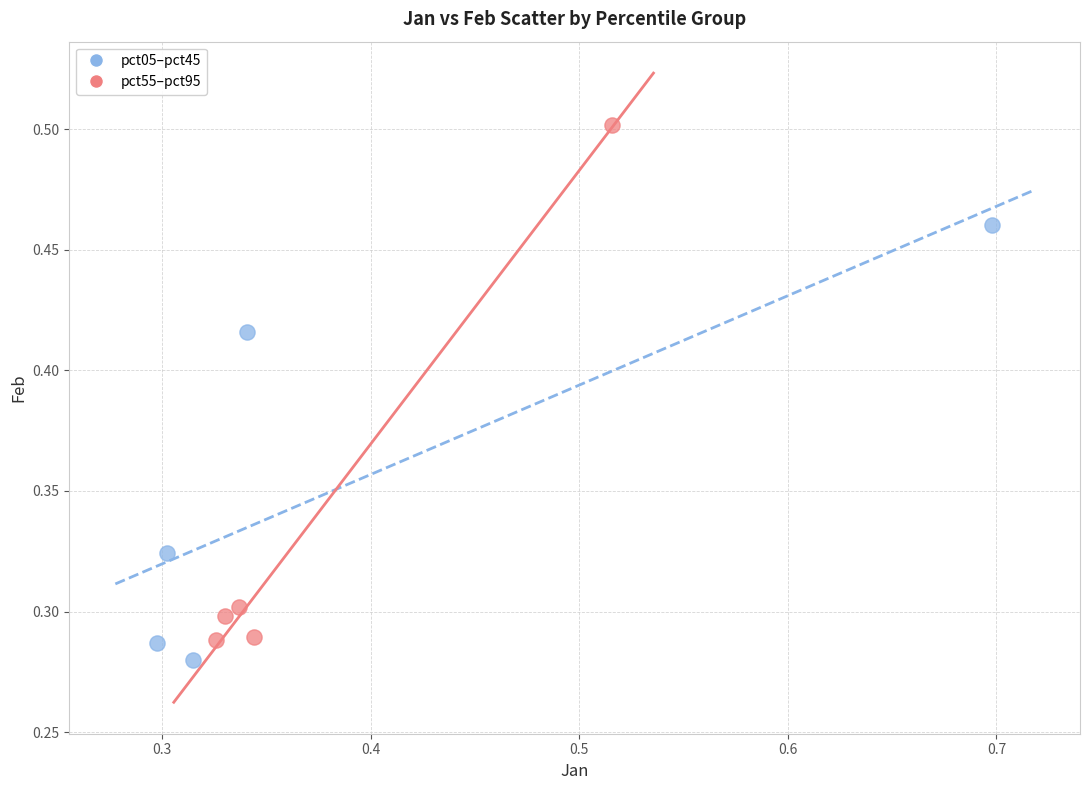

What are all the series names shown in the legend?

pct05–pct45, pct55–pct95